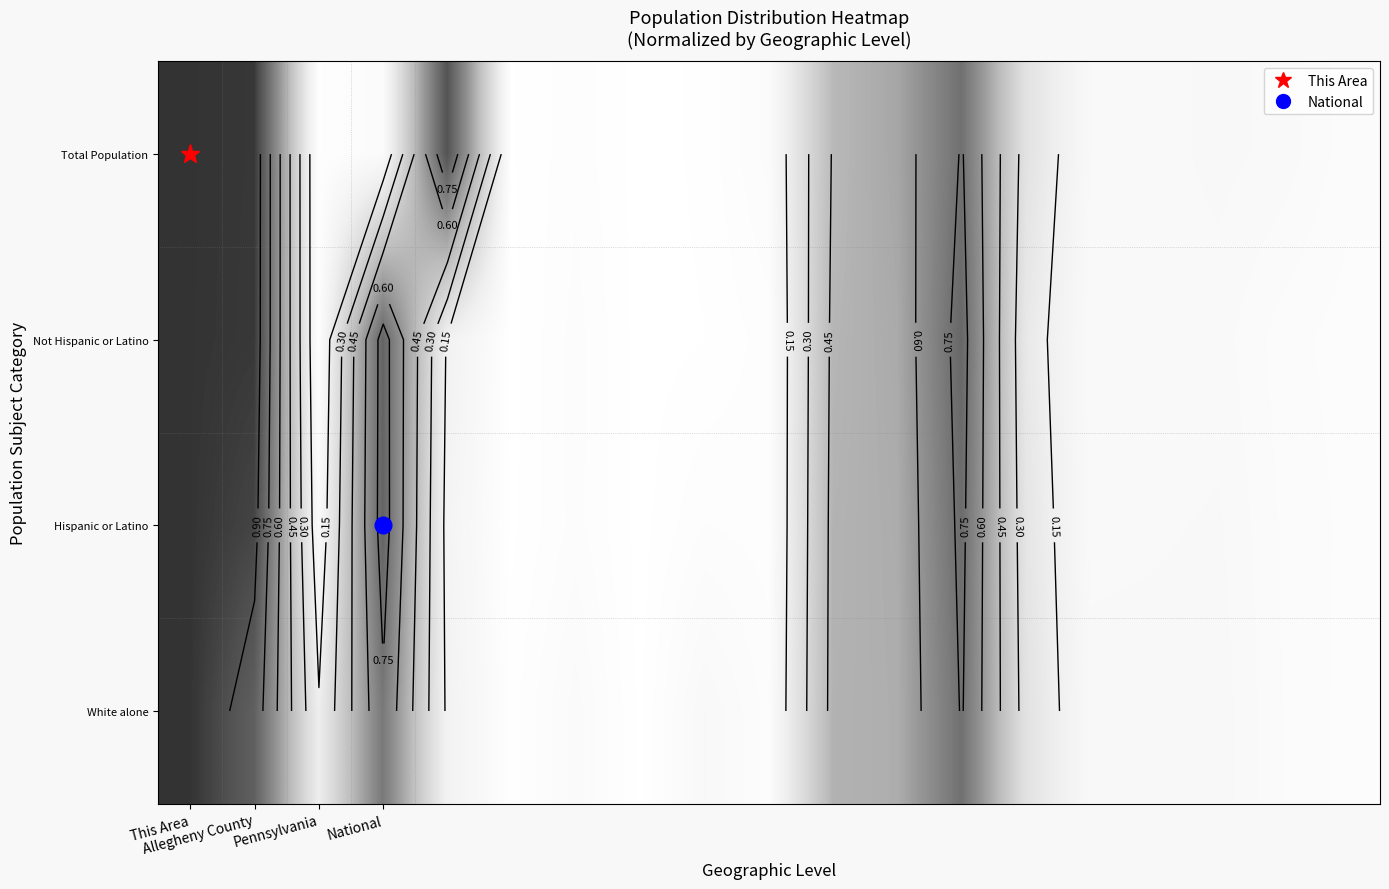

Count the number of data series in this chart.

4